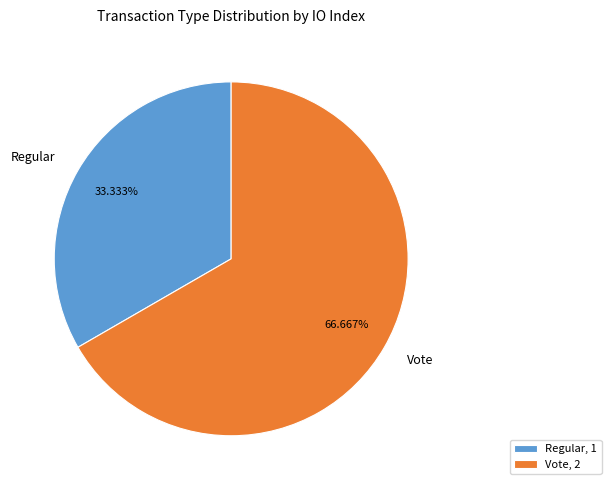

To the nearest percent, what portion does Regular represent?

33%